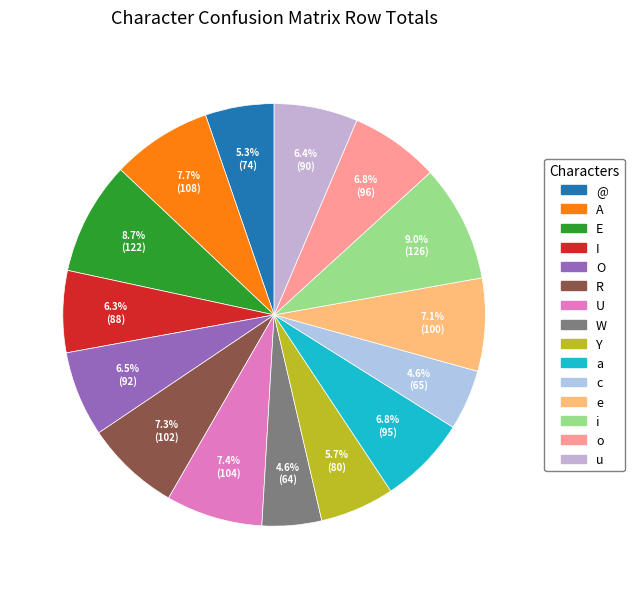

To the nearest percent, what is the combined percentage of A and u?

14%